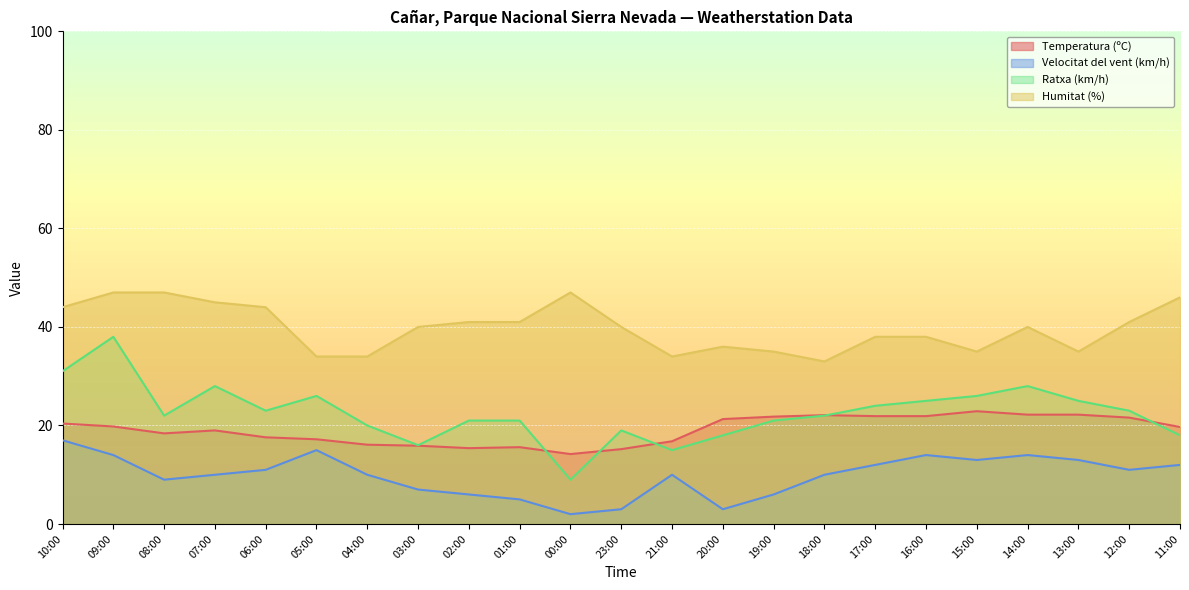

True or false: Humitat (%) has a value of 35.0 at 19:00.

True